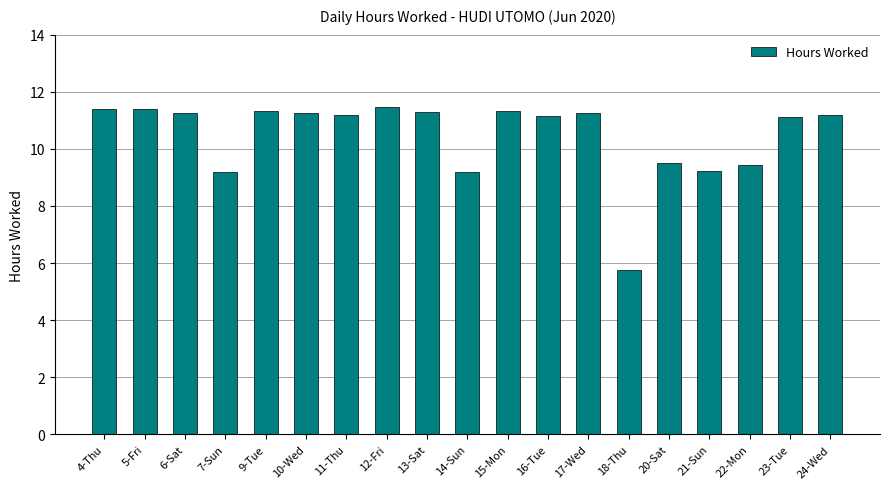

What position from the right is 17-Wed?

7